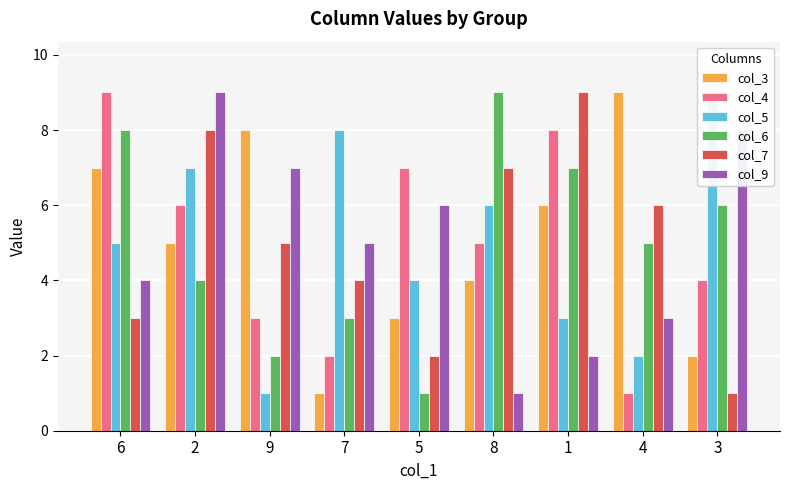

What is the difference between the col_6 values at 9 and 8?

7